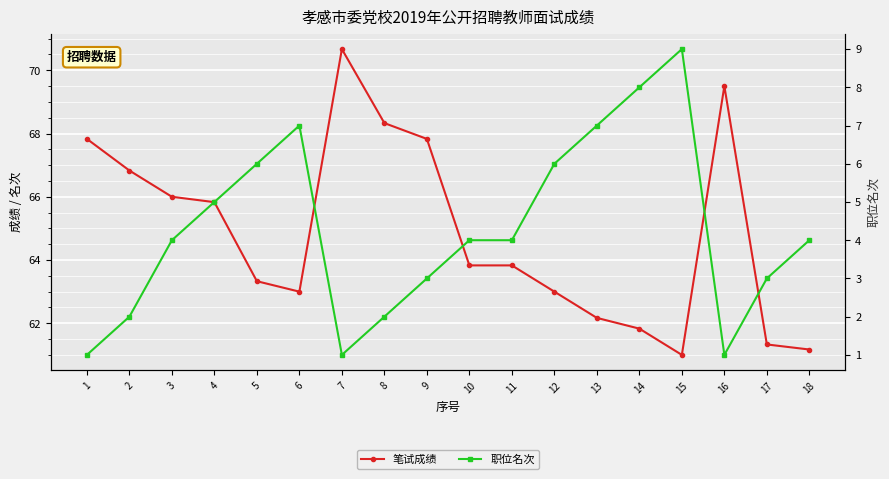

Which has a higher value, 8 or 2?

8